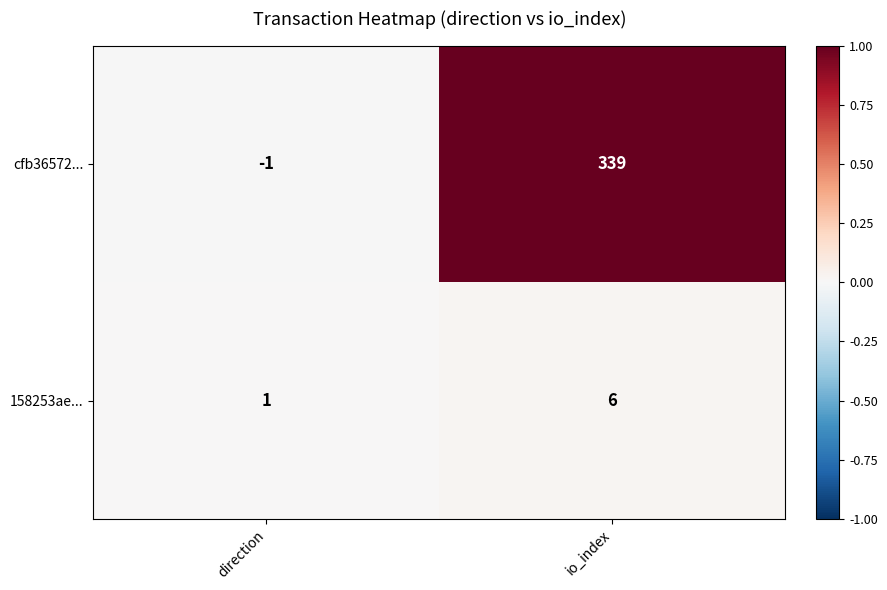

At how many categories does at least one series exceed 0?

2